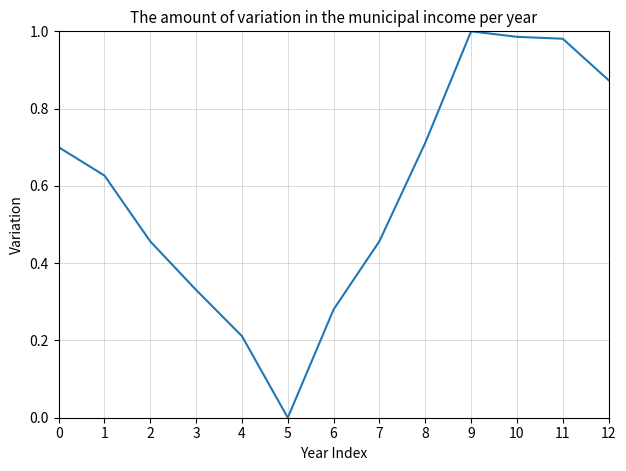

The value at 1 is 0.4. True or false?

False